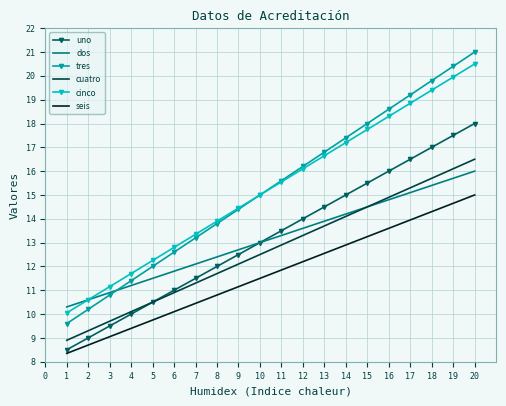

At which category is the sum across all series the highest?

20